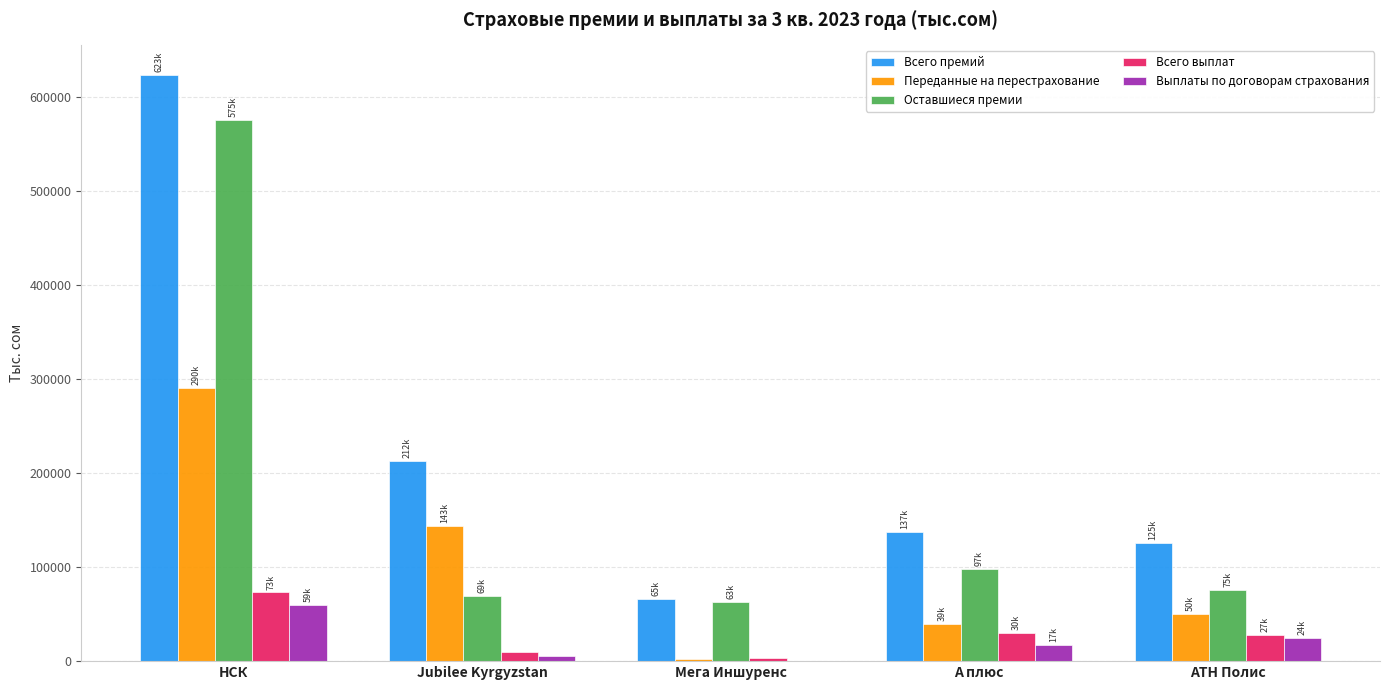

Which series has the widest spread of values?

Всего премий